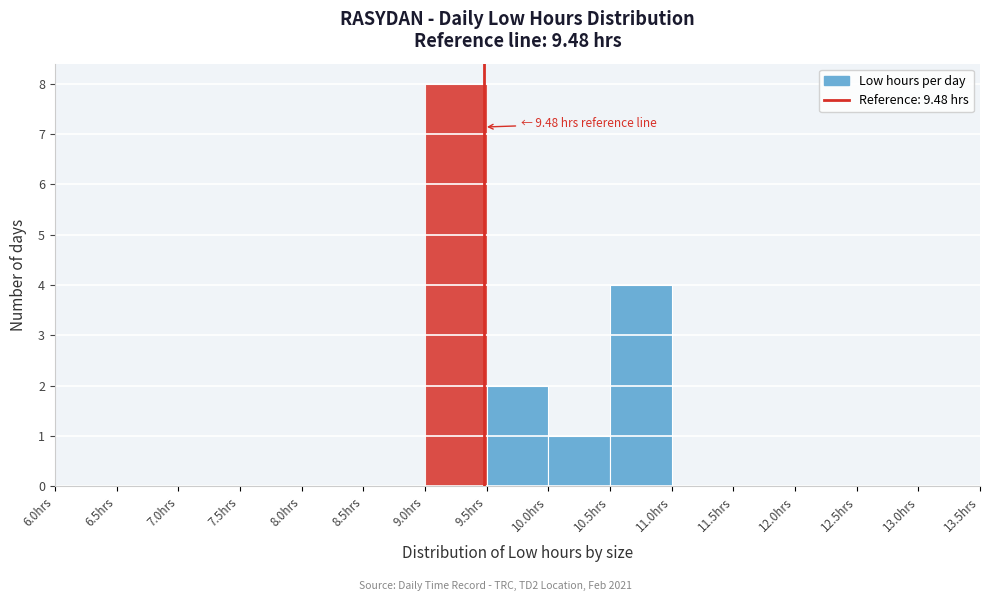

Over which range of the x-axis is the bar tallest?

9.0 to 9.5